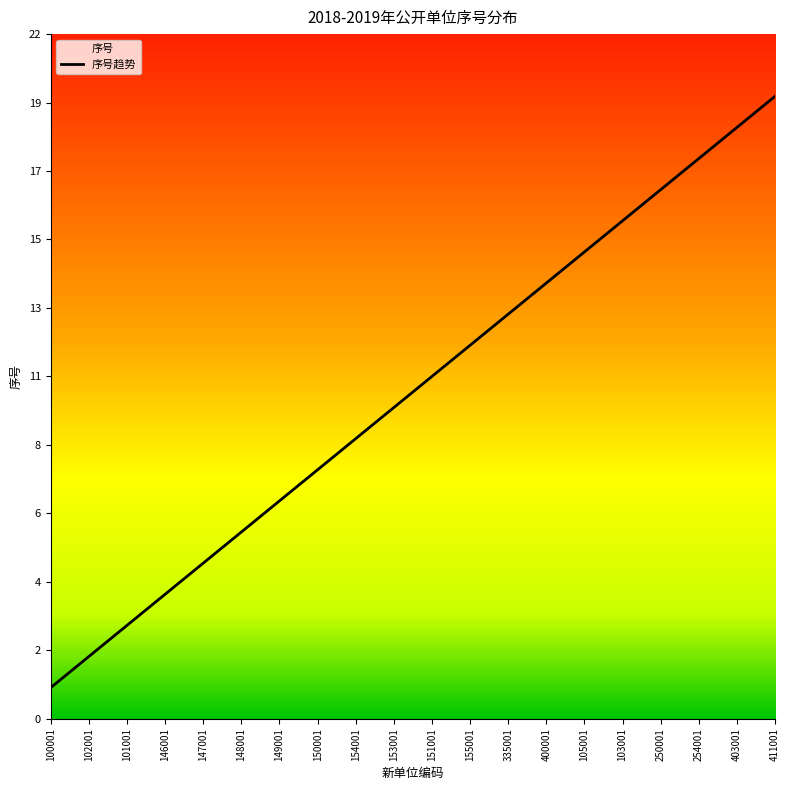

True or false: there are more than 1 points higher than both neighbors.

False